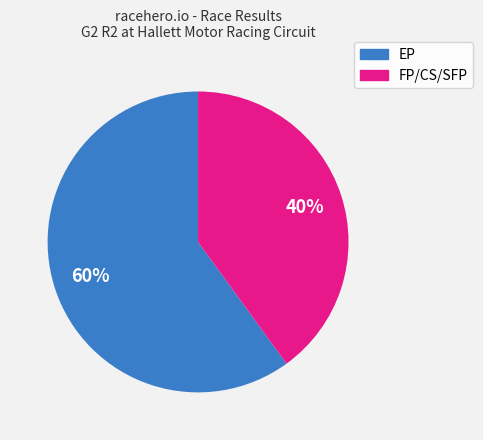

How many segments does this pie chart have?

2